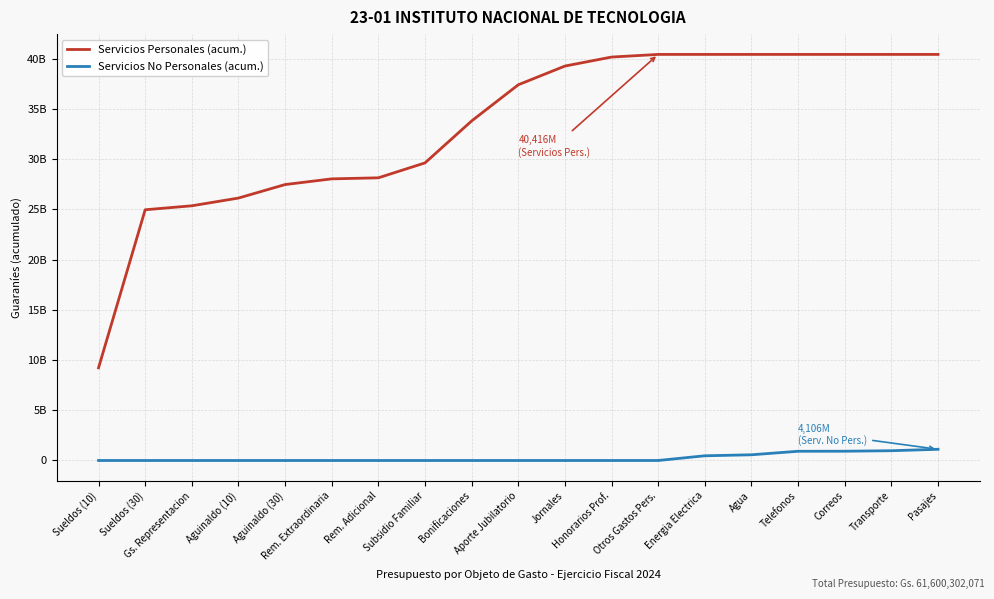

Which series has the widest spread of values?

Servicios Personales (acum.)